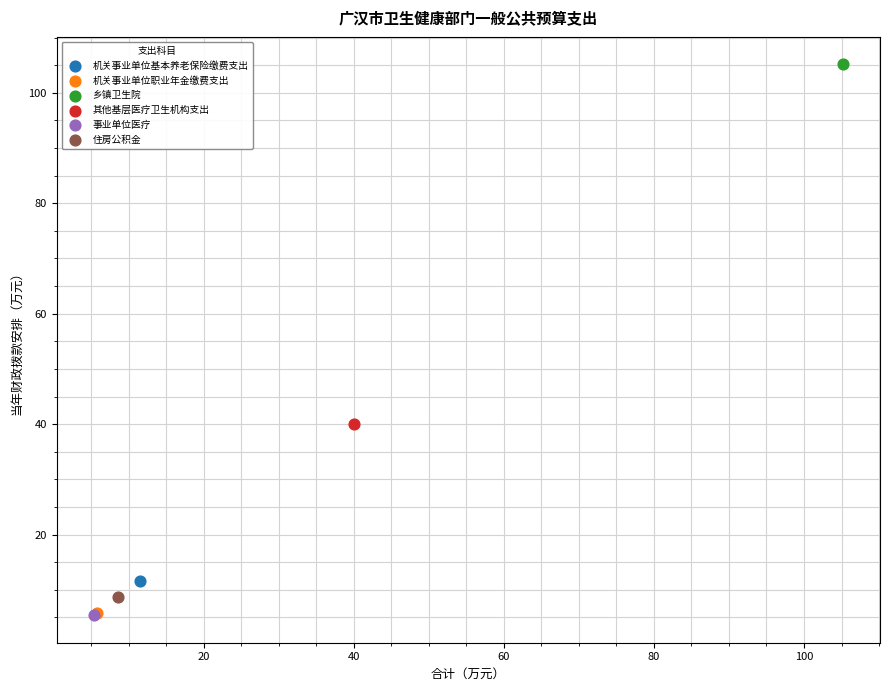

What are all the series names shown in the legend?

机关事业单位基本养老保险缴费支出, 机关事业单位职业年金缴费支出, 乡镇卫生院, 其他基层医疗卫生机构支出, 事业单位医疗, 住房公积金